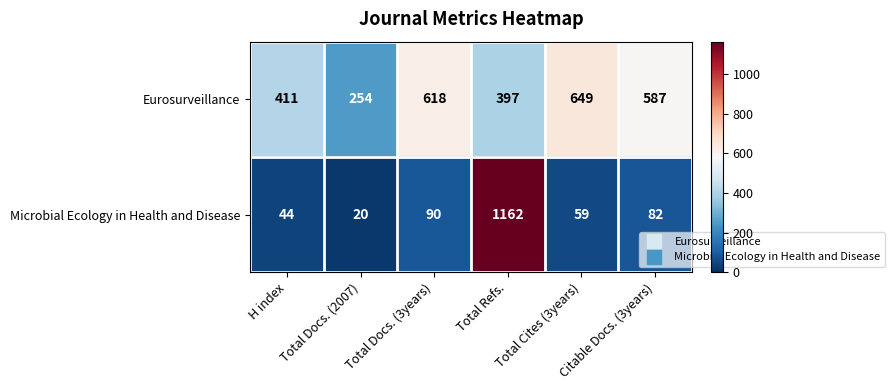

Count the number of categories in the chart.

6